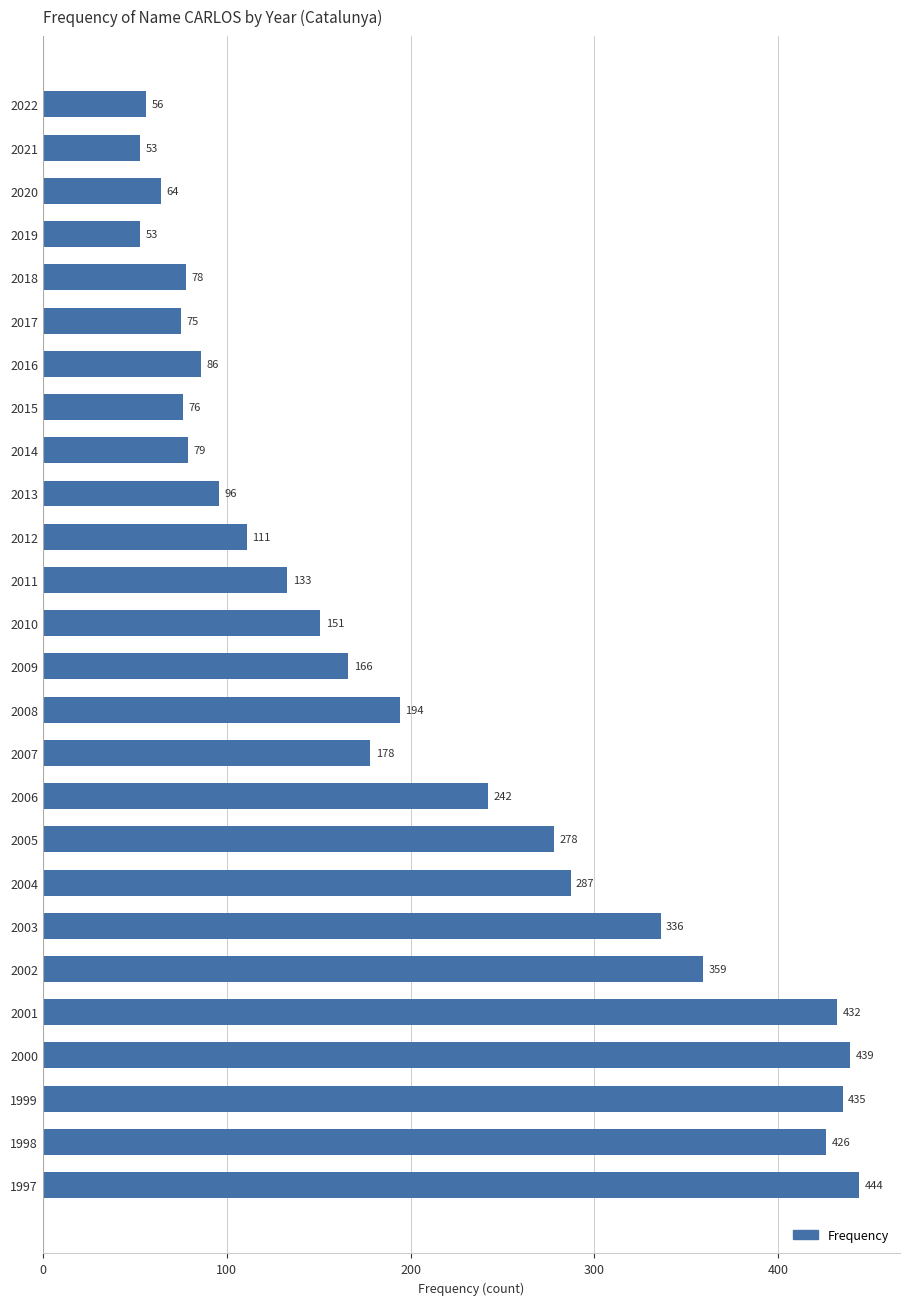

Which label corresponds to the largest value in the chart?

1997